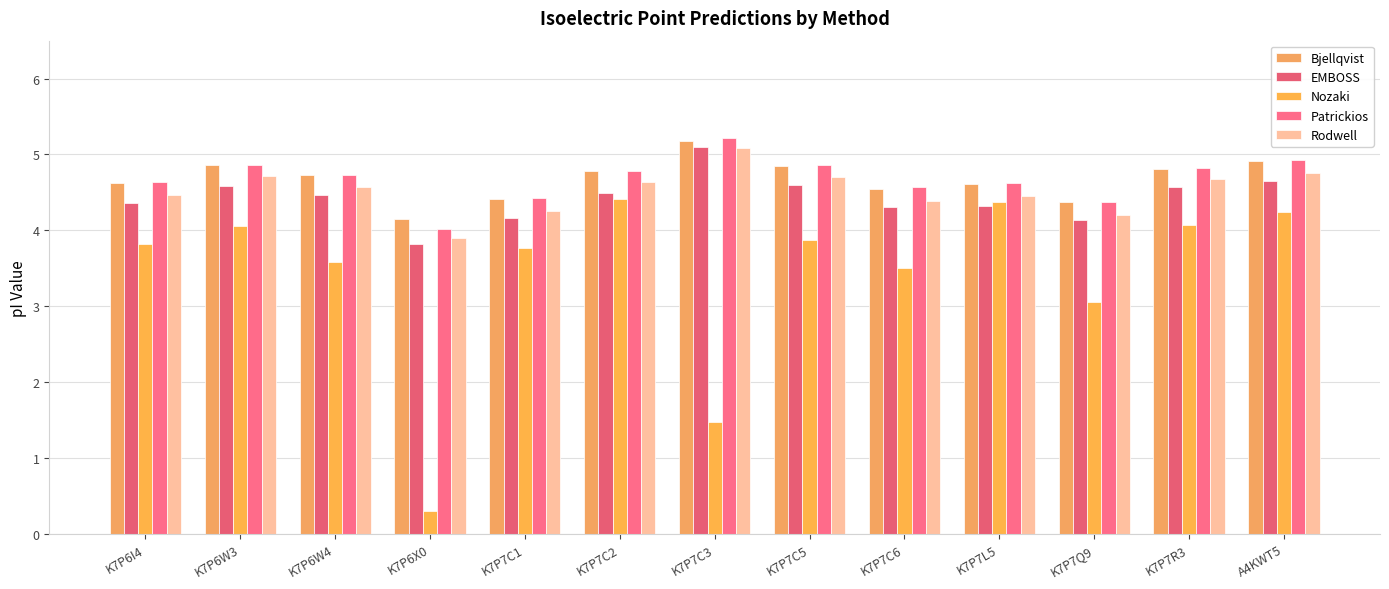

Where is Rodwell nearest to the value 4?

K7P6X0